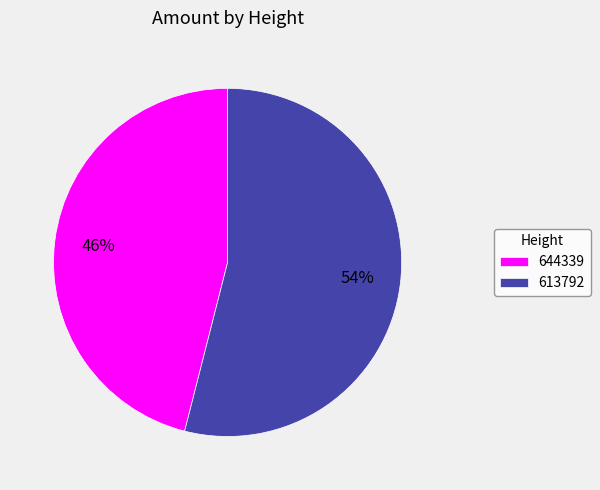

To the nearest percent, what percentage of the pie is 644339?

46%